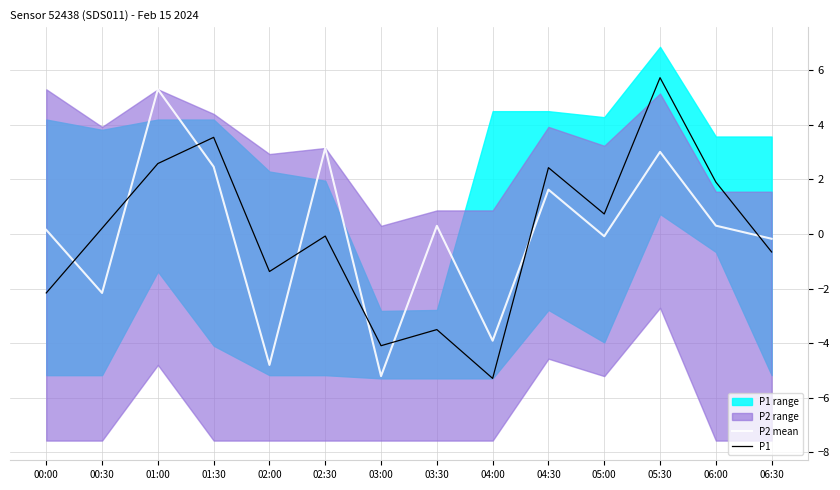

In P1, how many points are lower than both neighbors (excluding endpoints)?

4